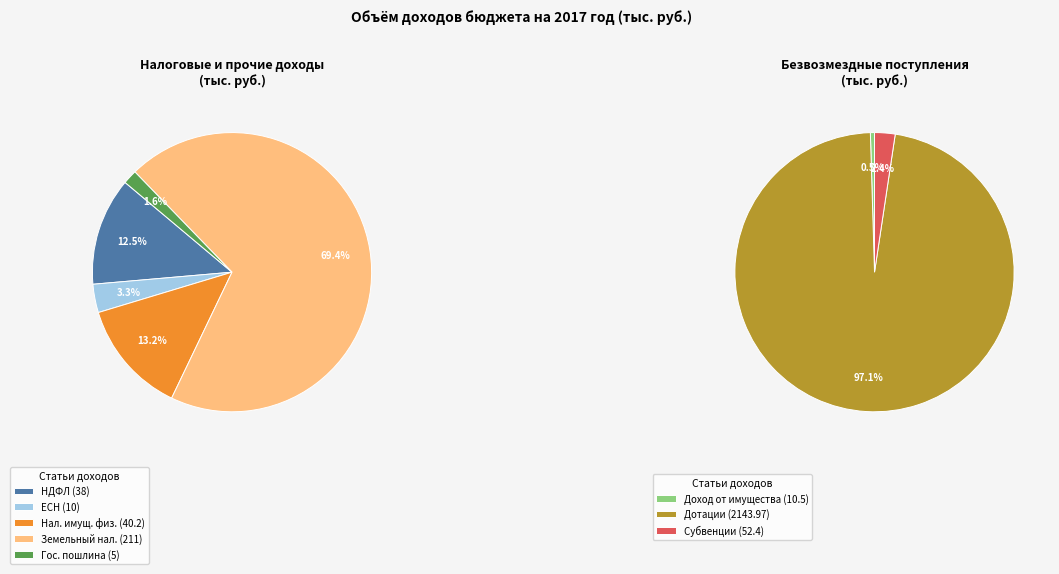

What is the largest slice in the pie chart?

Дотации бюджетам поселений